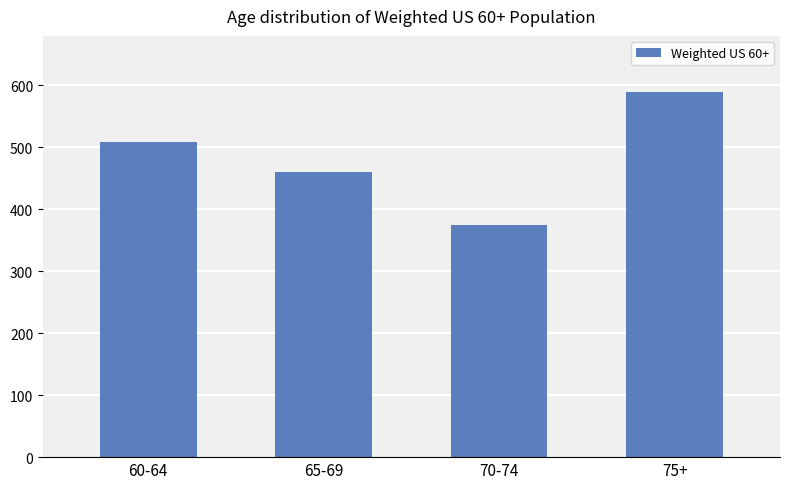

Approximately how many times larger is the value at 65-69 compared to 70-74?

1.2